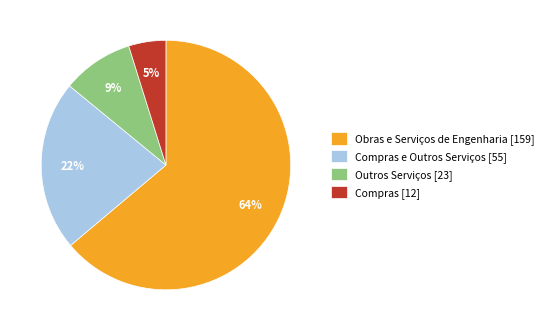

How many slices are in this pie chart?

4